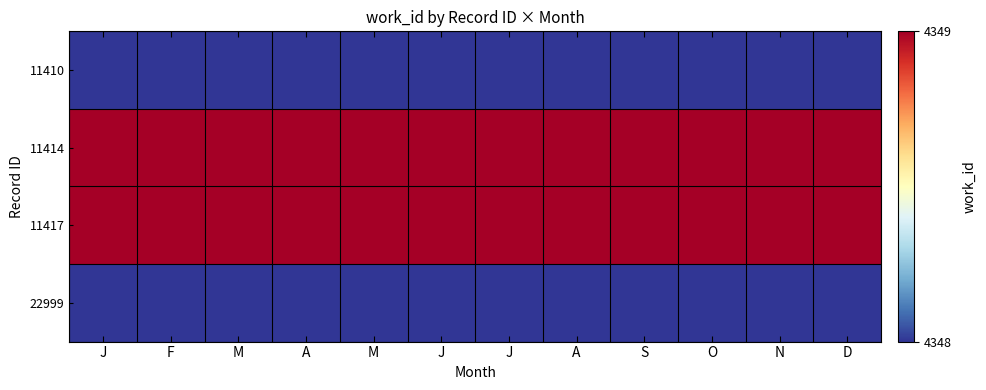

Rank the series by their maximum value, from highest to lowest.

11414, 11417, 11410, 22999